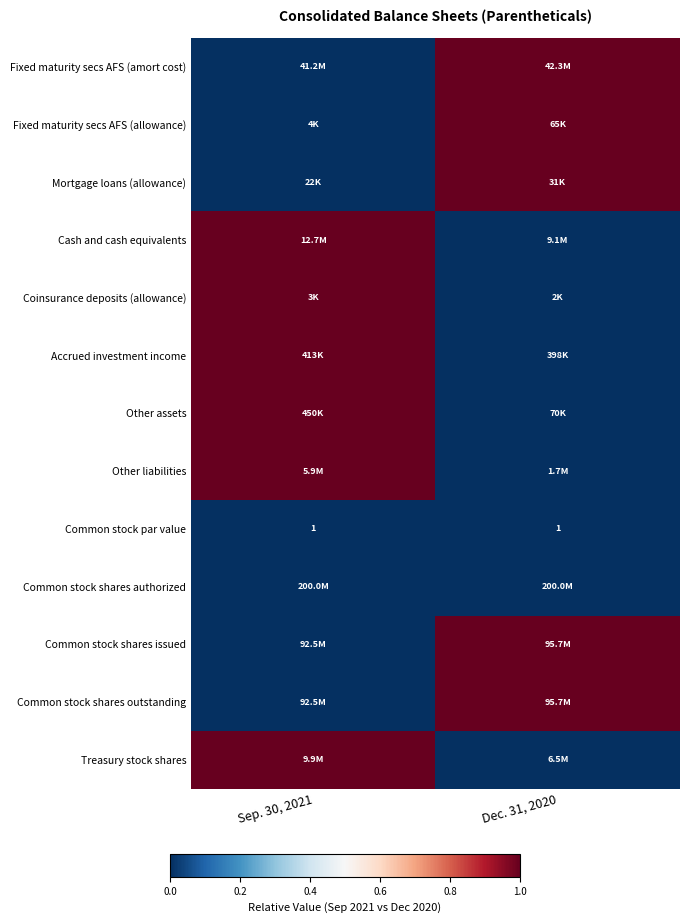

At which category does the chart reach its peak across all series?

Dec. 31, 2020